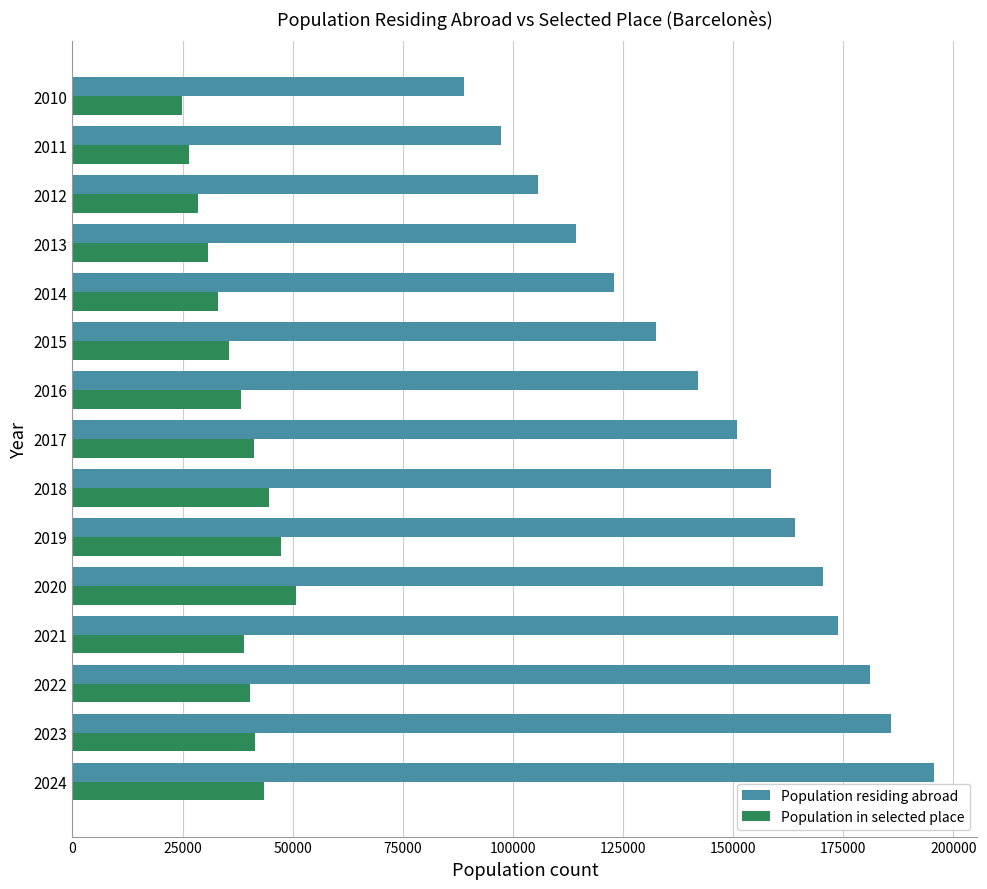

Is the value of Population residing abroad at 2017 greater than the value of Population in selected place at 2013?

Yes